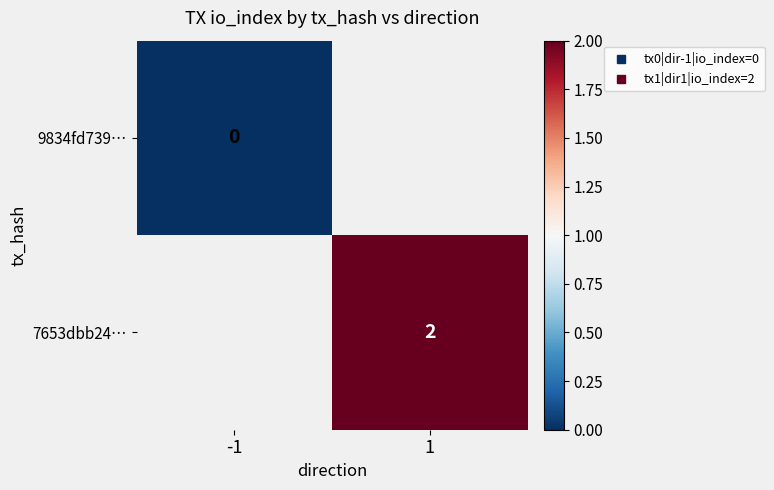

Count the number of data series in this chart.

2